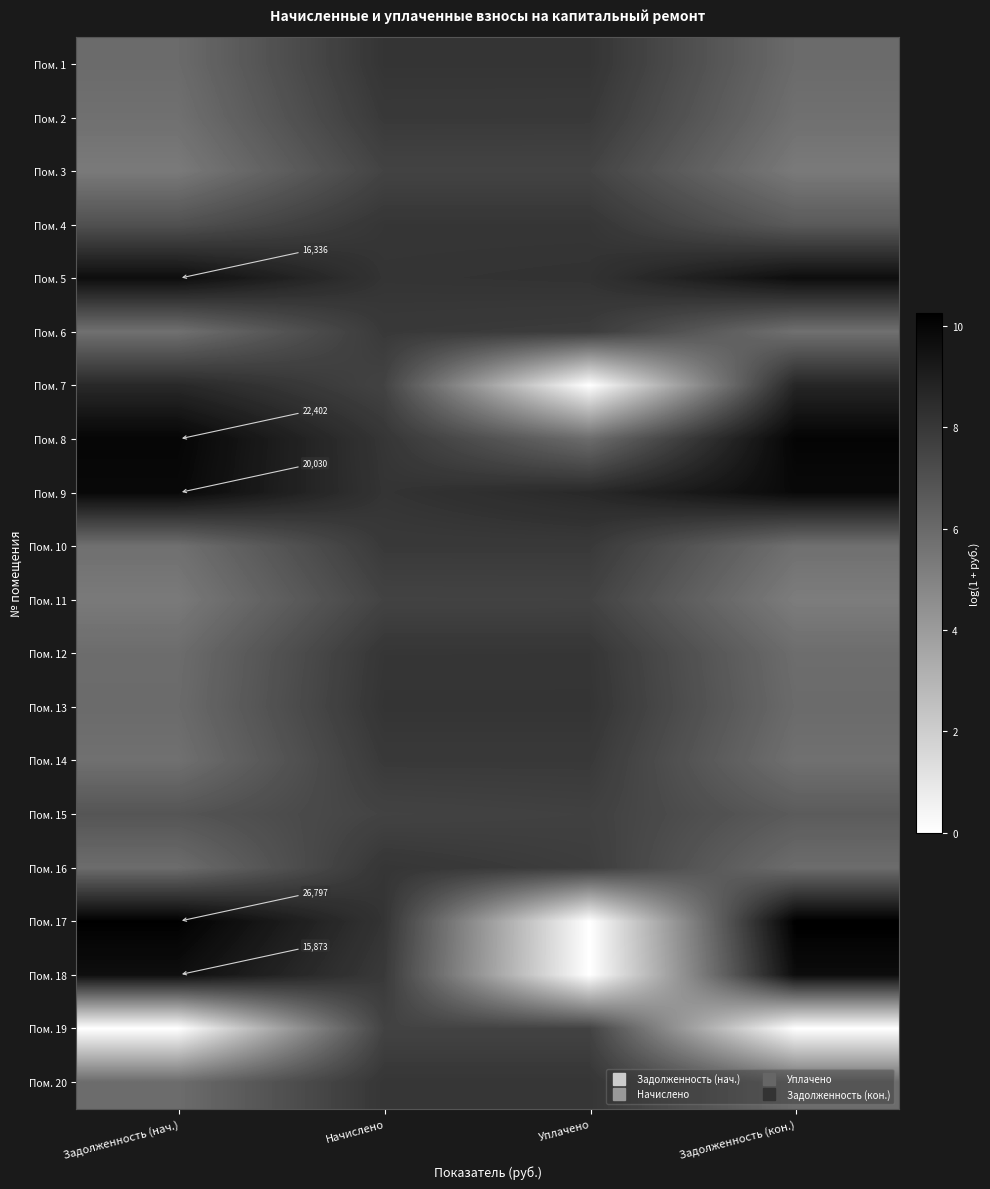

The value of Пом. 16 at Начислено is 11.5. True or false?

False